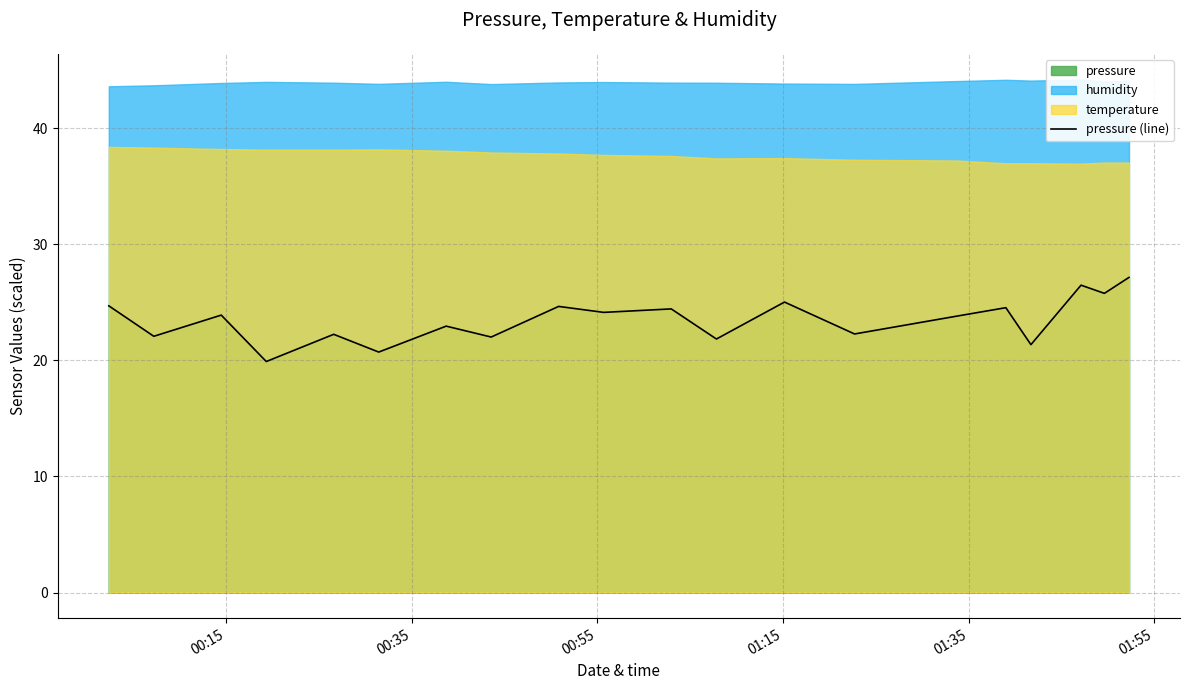

What is the lowest value of the pressure (line) series?

19.9